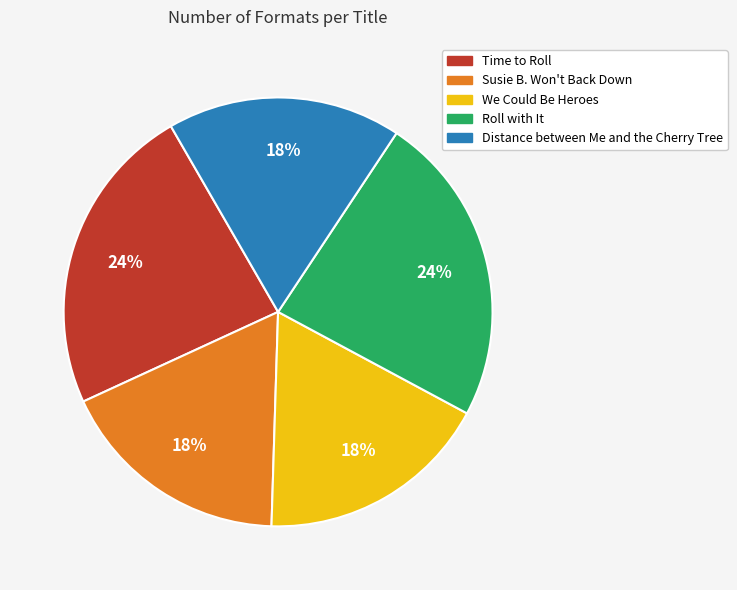

Does Time to Roll represent more than half of the total?

No